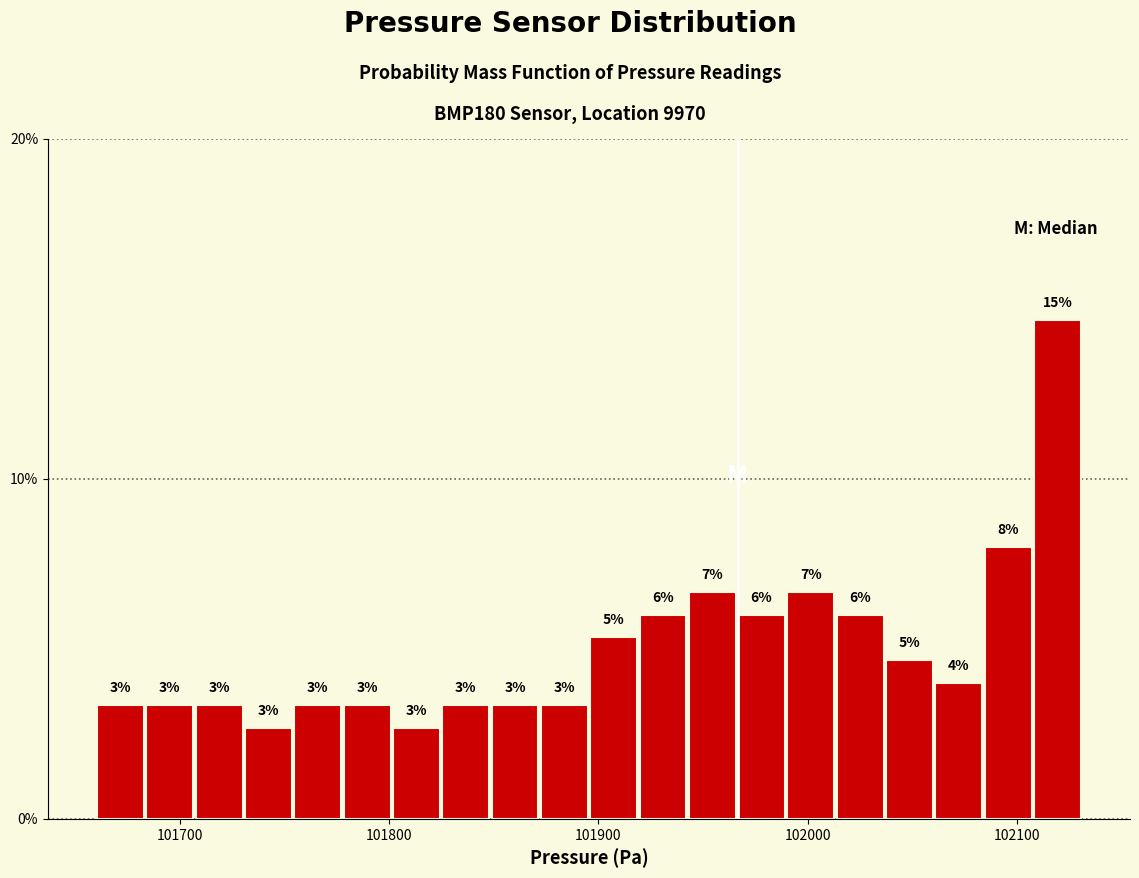

Around what value on the x-axis is the tallest bar? Give the approximate position of its centre, as read against the axis.

102120